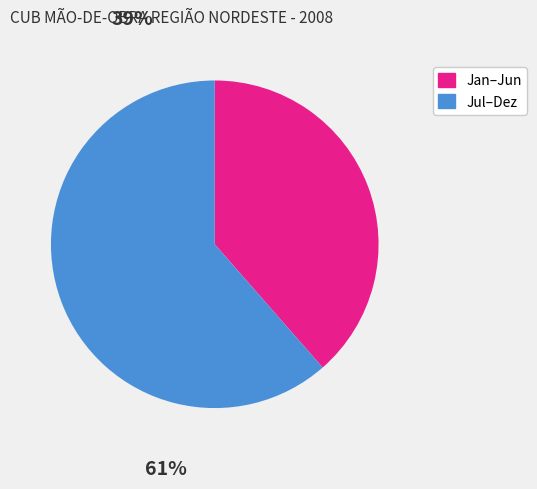

Which category has the biggest portion of the pie?

JUL